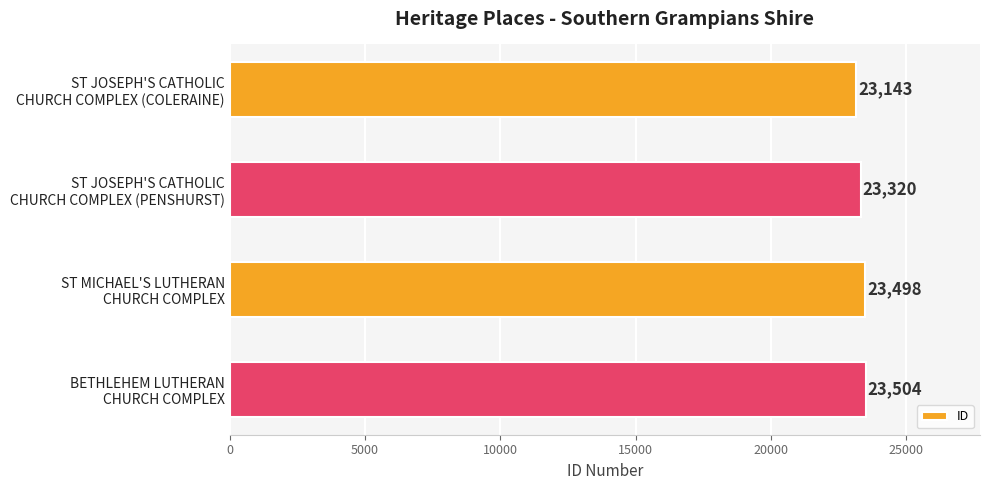

Reading top to bottom, transcribe all the data shown in this chart.

23143	23320	23498	23504